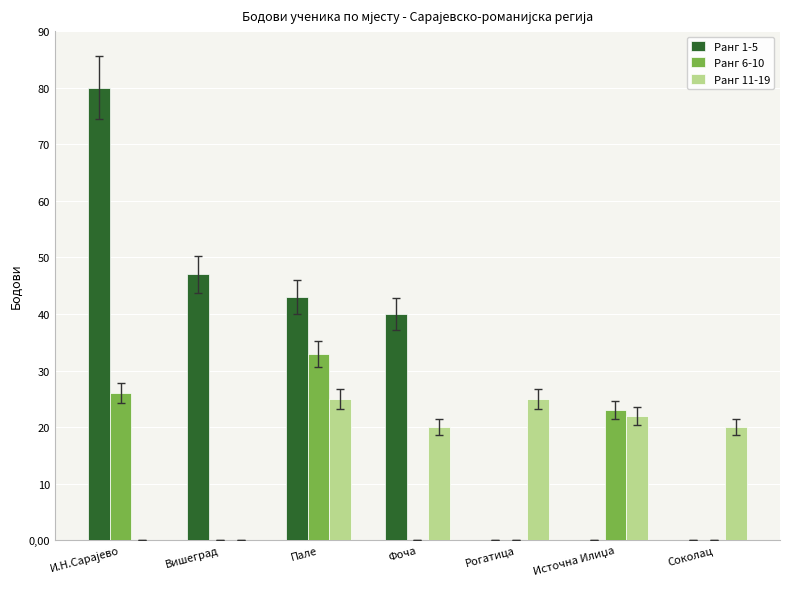

The value of Ранг 1-5 at Пале is 73. True or false?

False